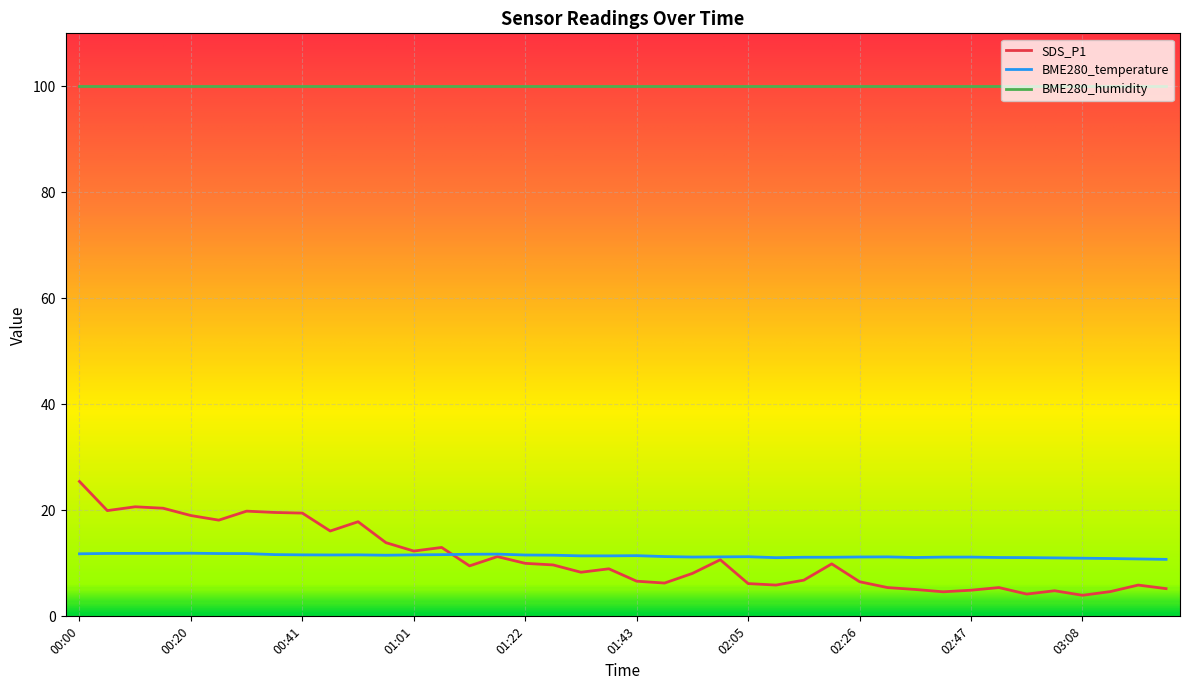

What is the lowest value of the BME280_temperature series?

10.8